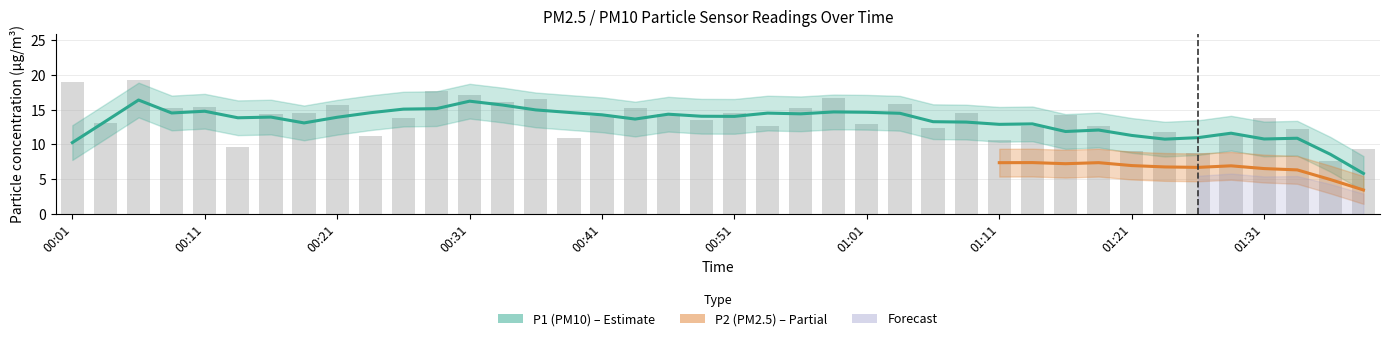

What is the change in value from 00:18 to 01:31?

-0.7